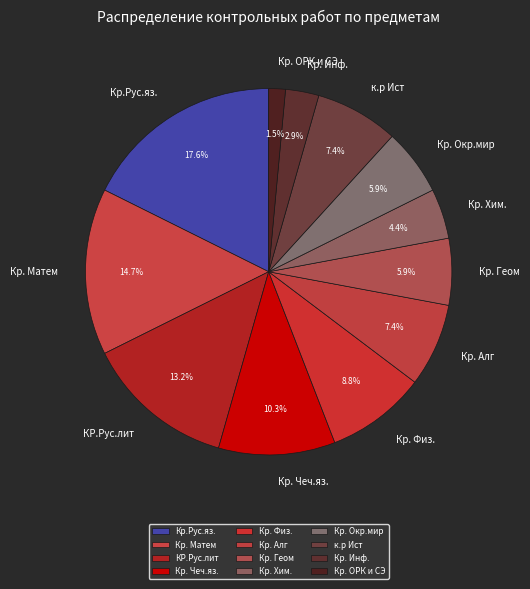

How much of the chart is everything except Кр. Геом?

94.1%